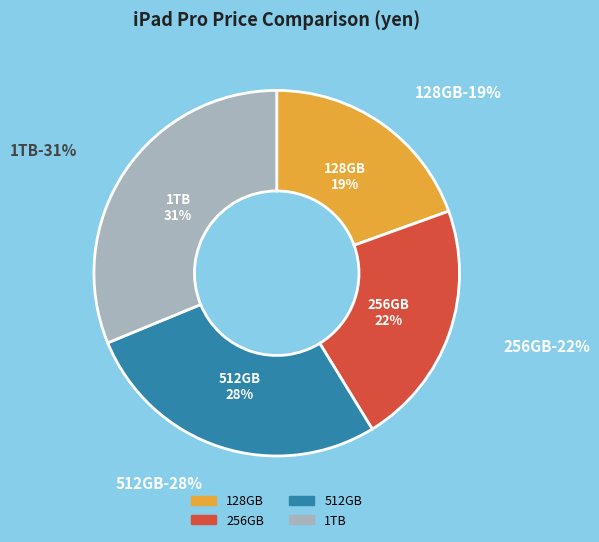

What is the smallest slice in the pie chart?

128GB